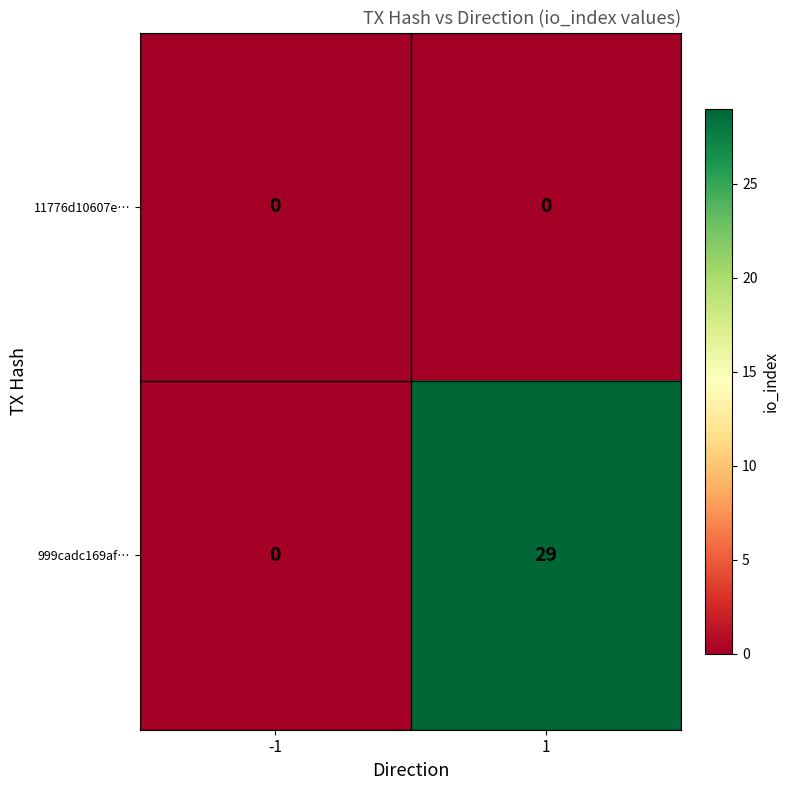

How many values in the 999cadc169af… series are below 29?

1